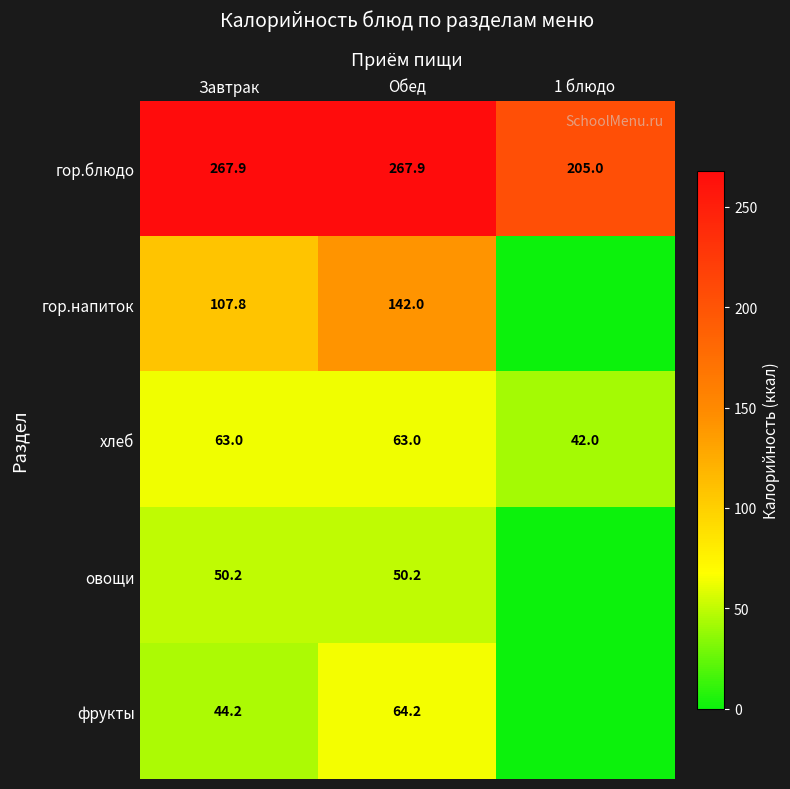

What is the spread (max minus min) of values at Обед?

217.7